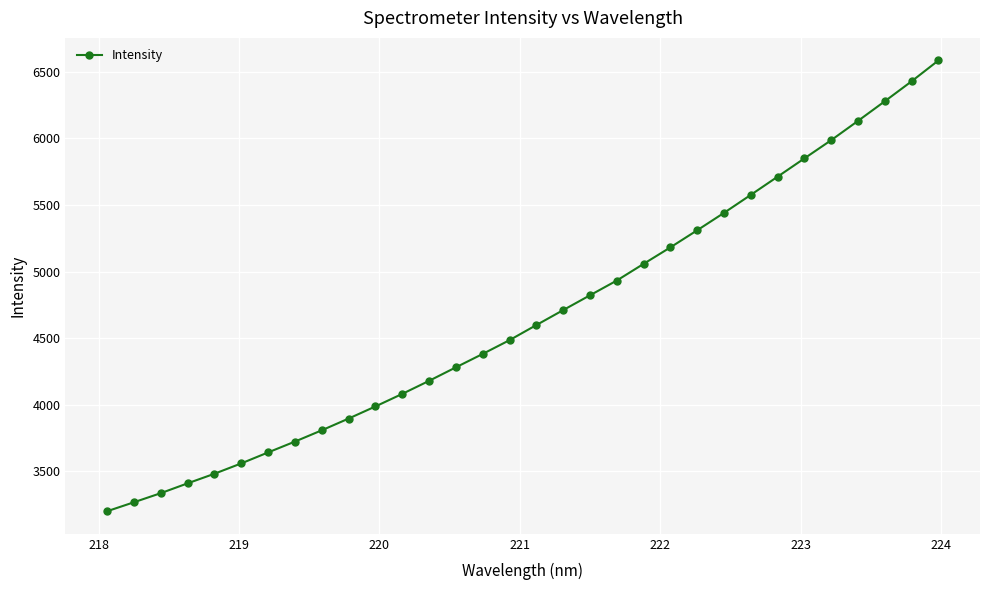

What is the greatest value displayed?

6585.8